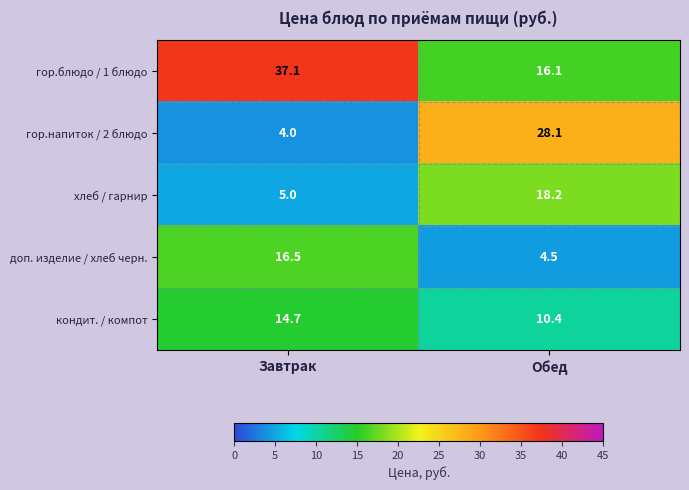

What is the greatest value displayed?

37.1